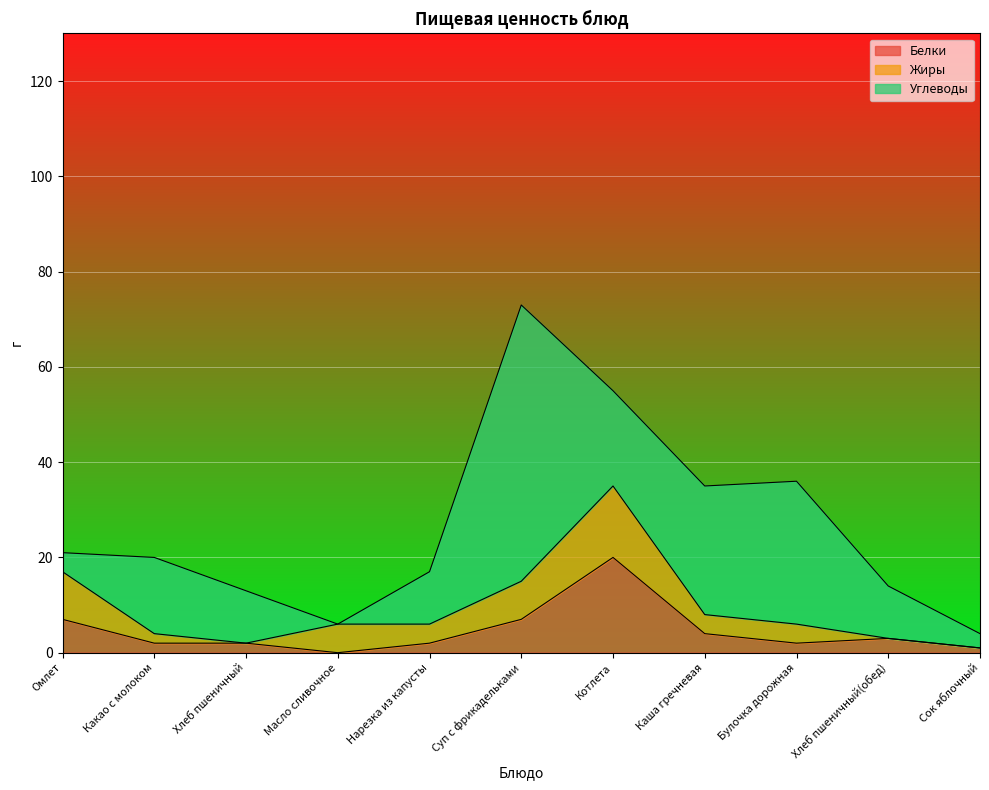

Is the value of Белки at Хлеб пшеничный(обед) greater than the value of Жиры at Омлет?

No